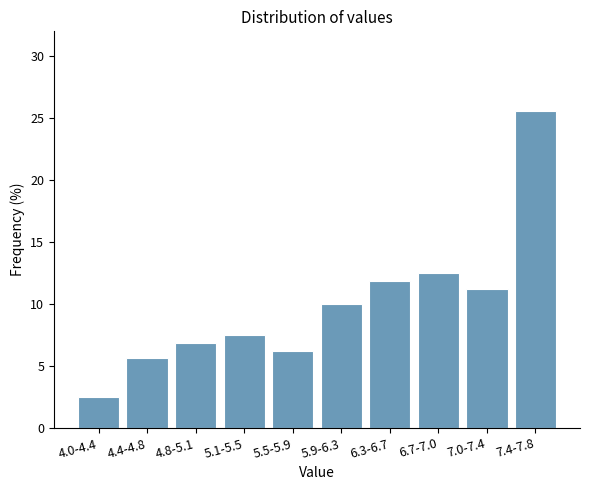

Which category has the lowest value across all series?

4.0-4.4